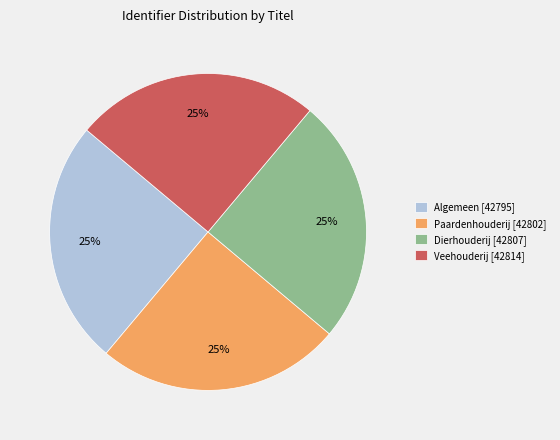

To the nearest percent, what is the combined percentage of Algemeen and Veehouderij?

50%